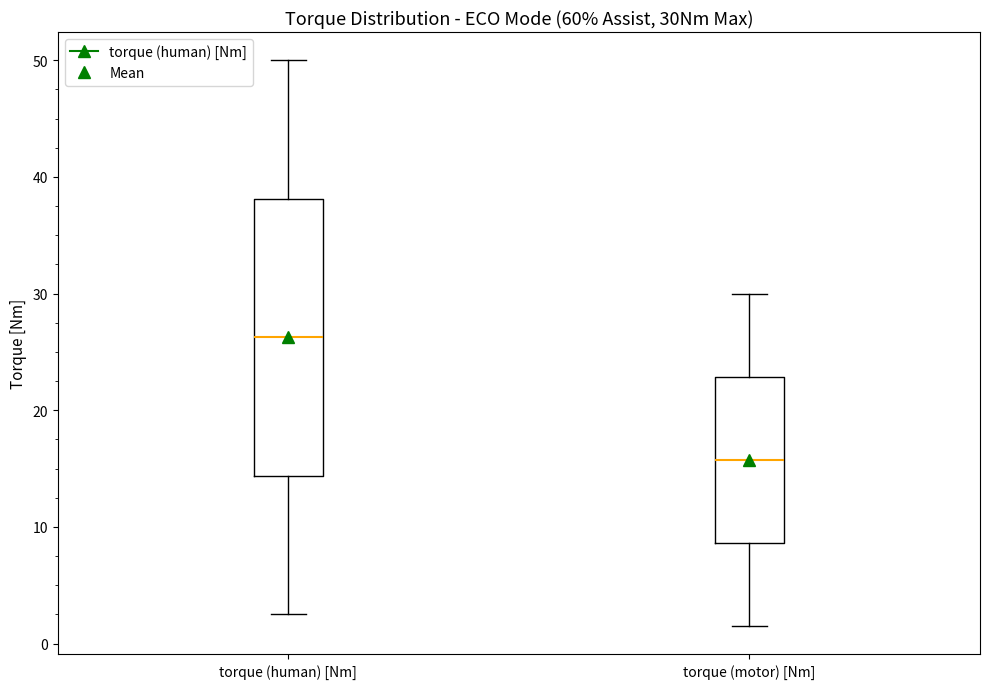

Reading left to right, transcribe this box plot: for each box, give where its median line is, the range the box spans, and where its two whiskers end, as read against the y-axis. The values are not printed on the chart, so give them approximately, as read against the axis.

torque (human) [Nm]: median 26, box 14 to 38, whiskers 3 to 50
torque (motor) [Nm]: median 16, box 9 to 23, whiskers 2 to 30